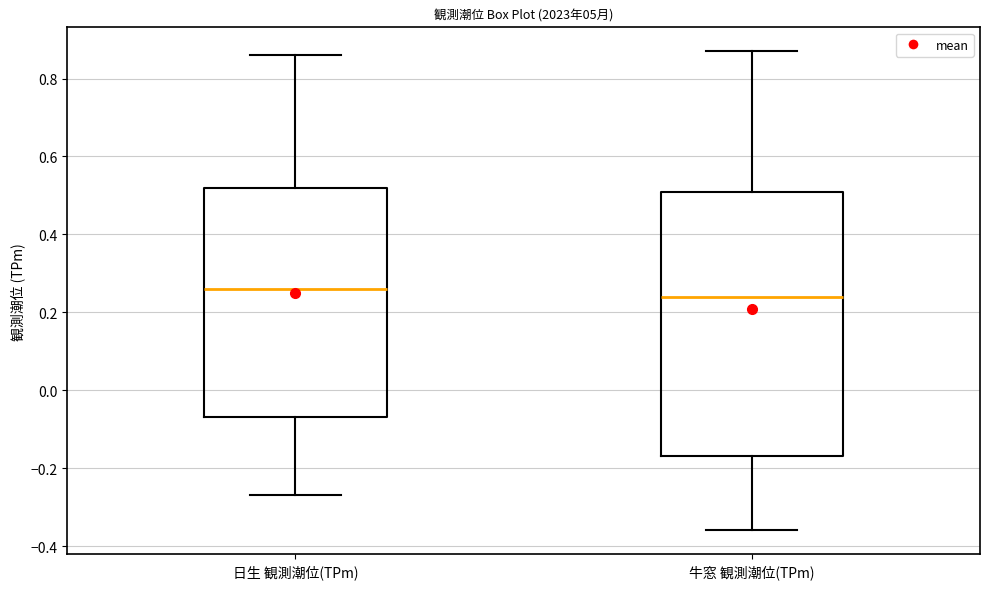

Which box is the tallest, from its lower edge to its upper edge?

牛窓 観測潮位(TPm)